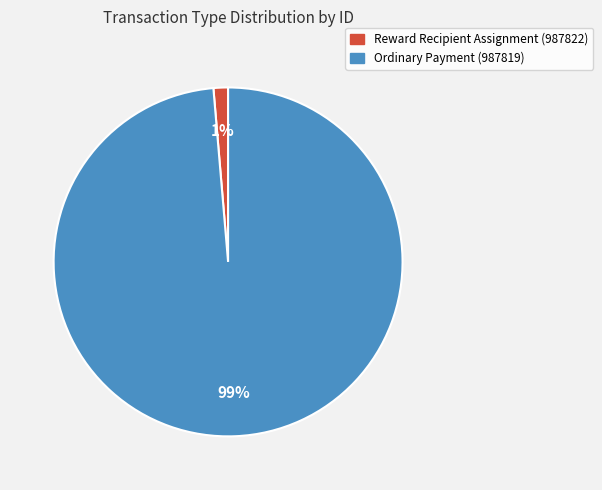

To the nearest percent, what portion does Ordinary Payment (987819) represent?

99%